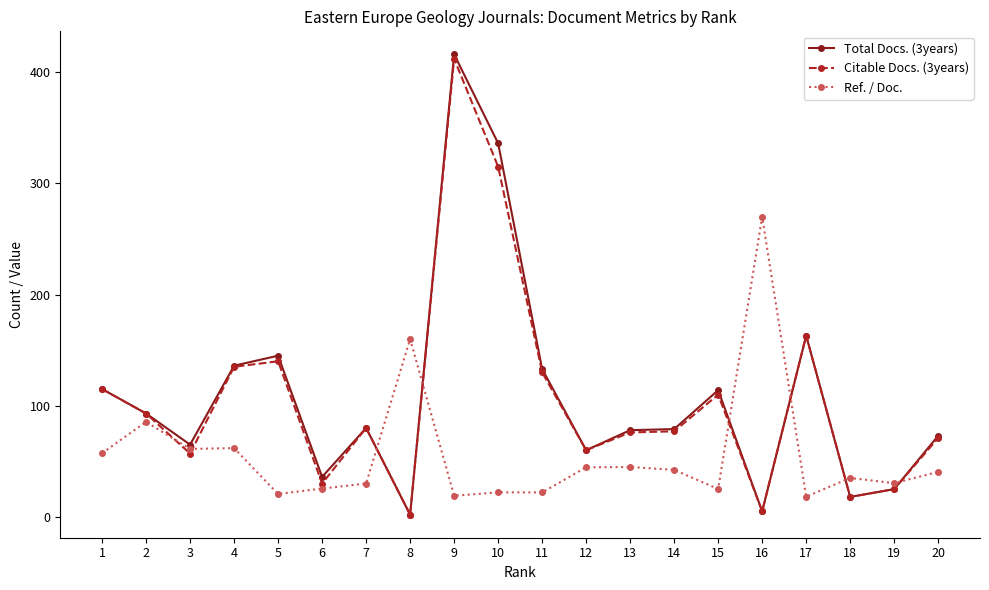

Is it true that Citable Docs. (3years) equals 315.0 at 10?

True